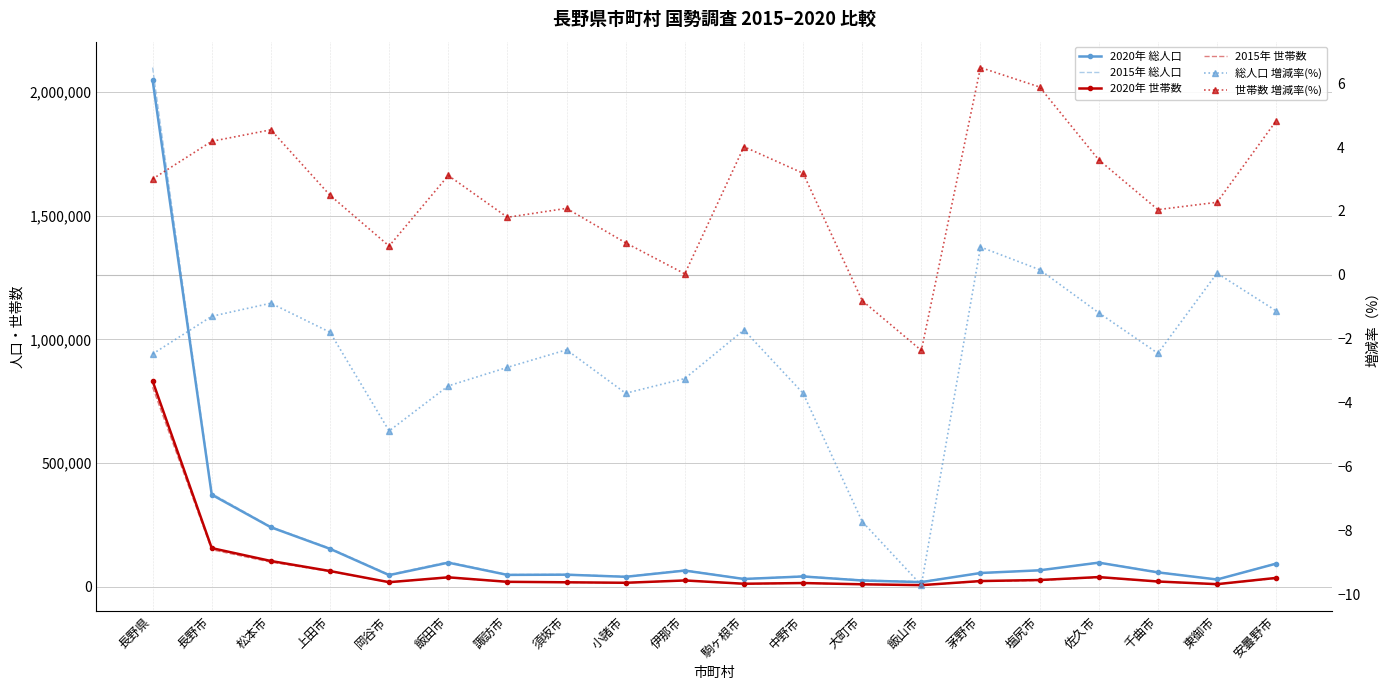

What is the difference between the maximum and minimum values in the 2015年 総人口 series?

2077366.0